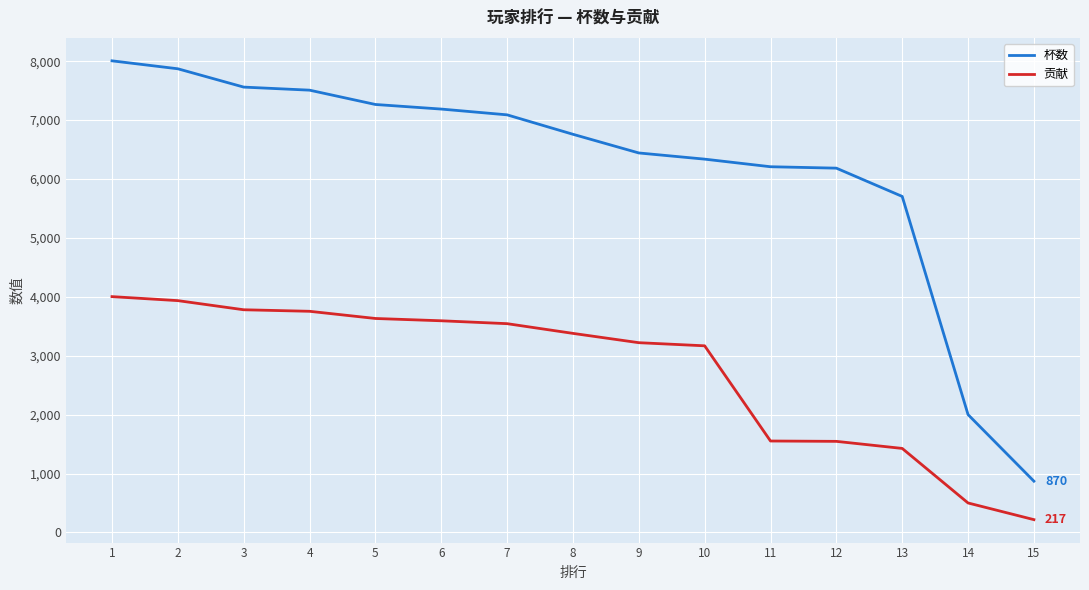

Between 6 and 10, which series saw the biggest shift?

杯数